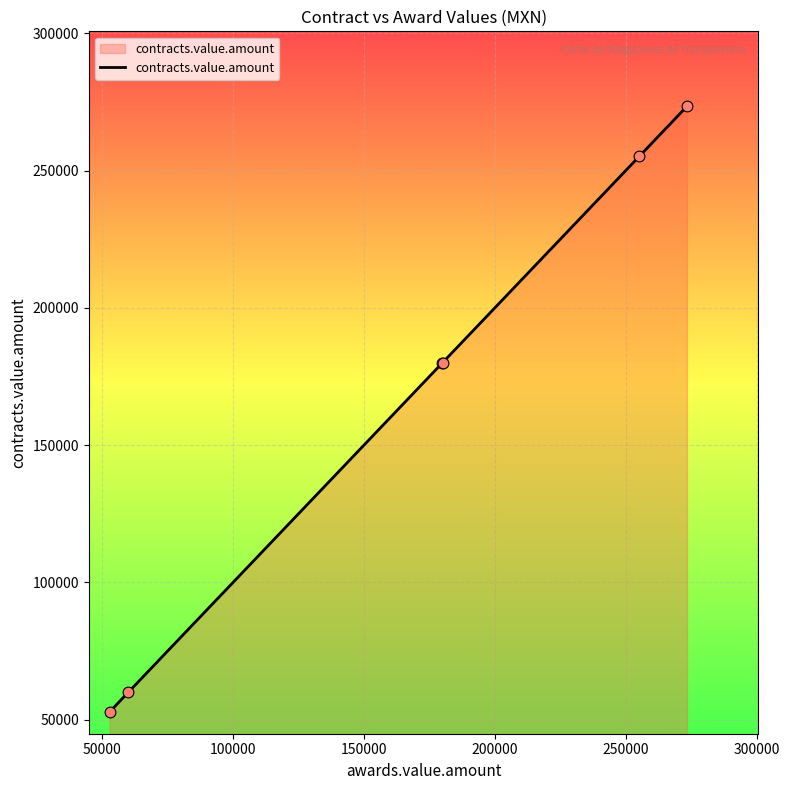

True or false: there are more than 1 points higher than both neighbors.

False